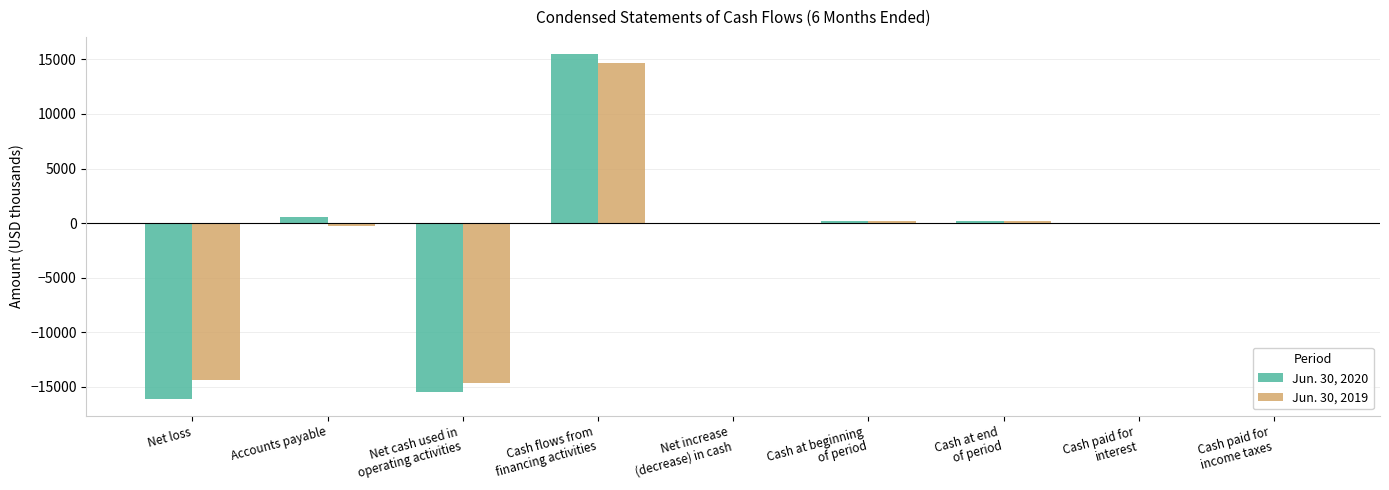

Does the chart contain stacked bars?

No